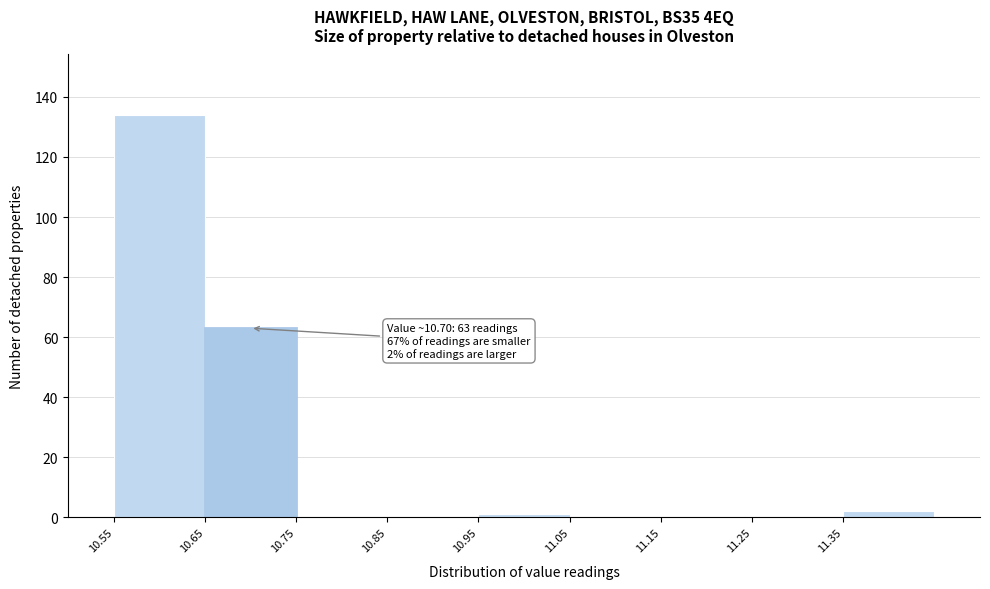

Which range on the x-axis has the tallest bar?

10.55 to 10.65